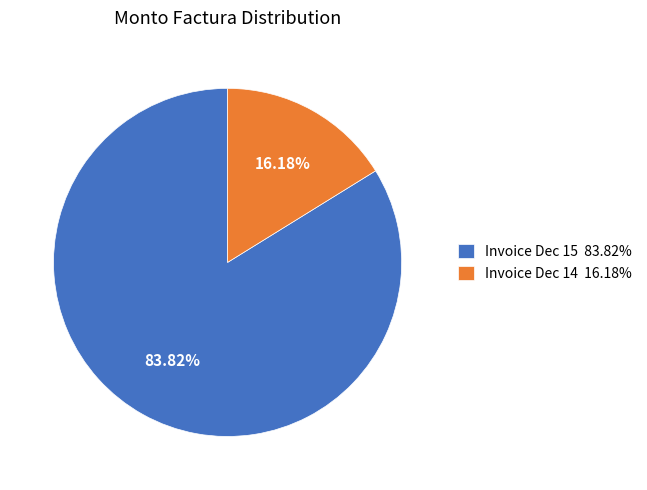

Is there a majority slice in this chart?

Yes